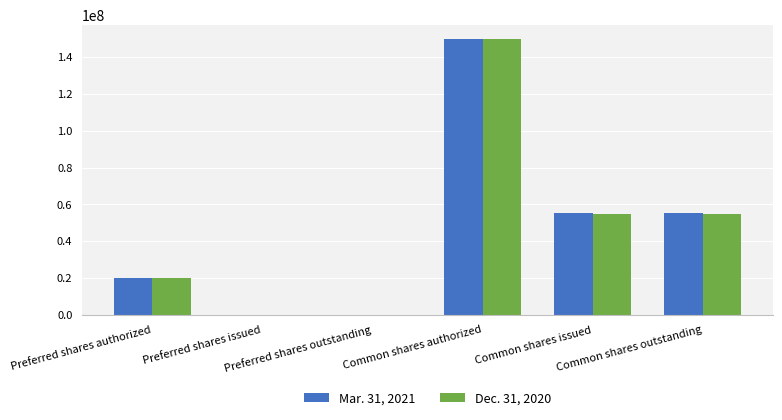

Is it true that Dec. 31, 2020 equals 54865092 at Common shares outstanding?

True